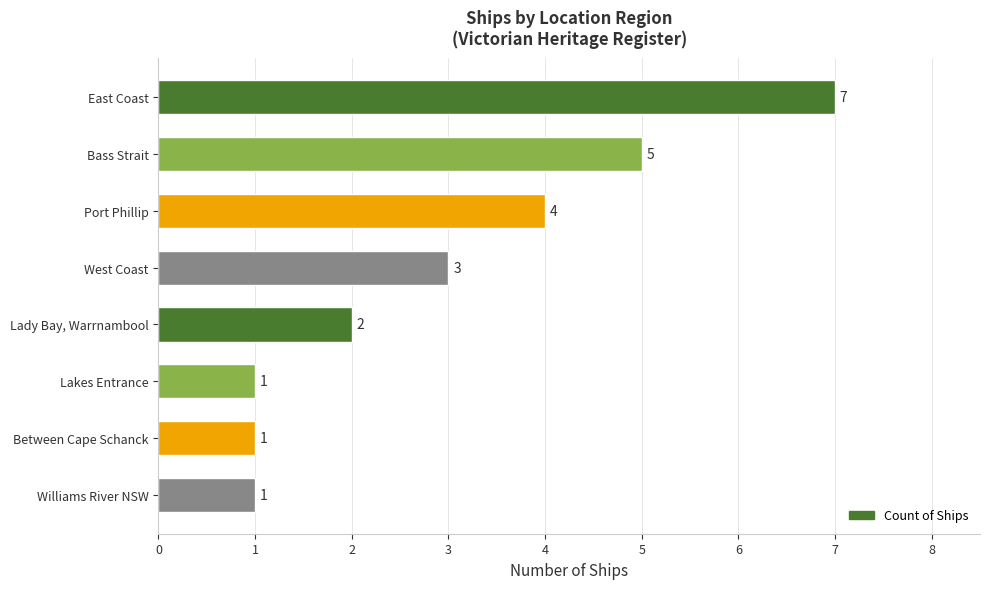

True or false: the data shows 2 at Lakes Entrance.

False